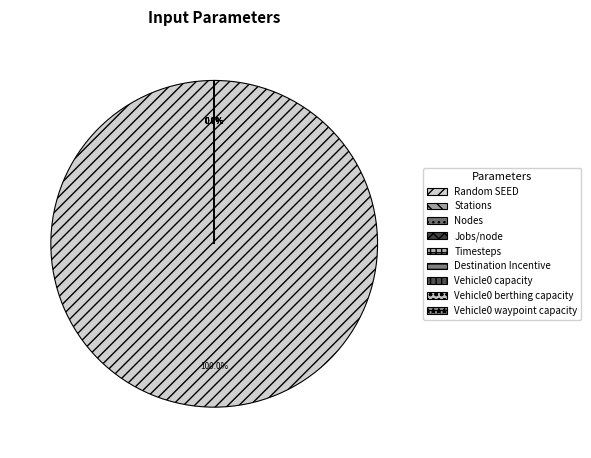

Which slice is the largest?

Random SEED